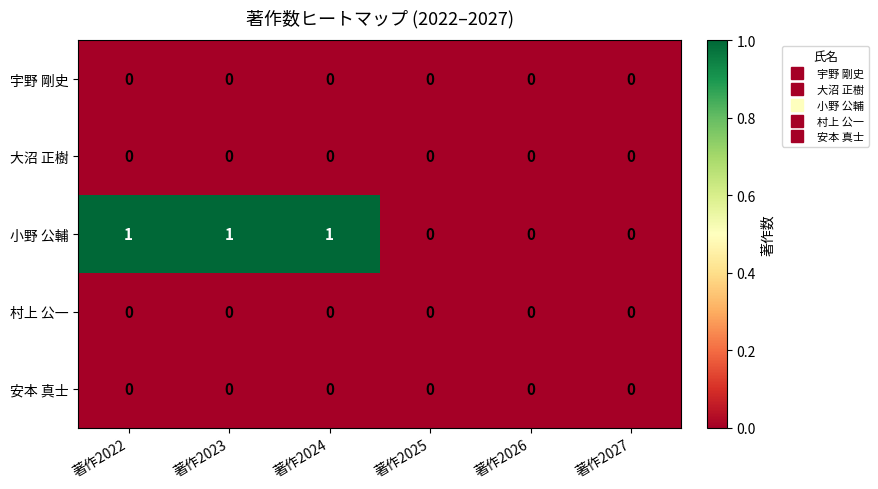

Which series has the widest spread of values?

小野 公輔